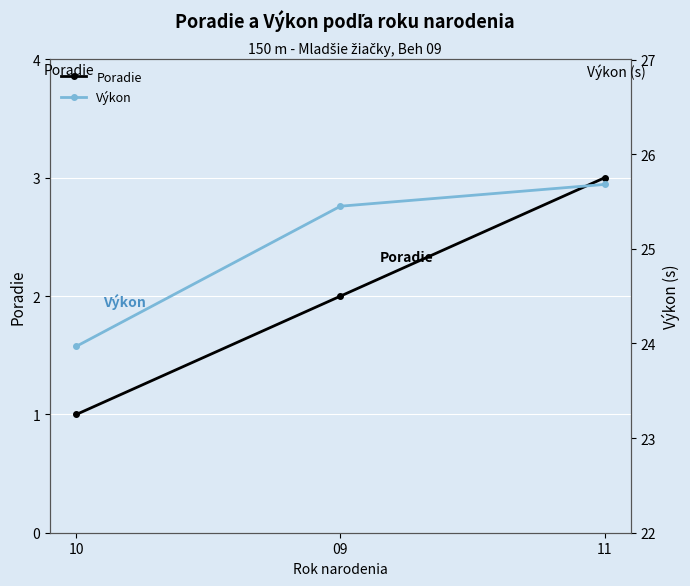

How many lines are shown in the chart?

2